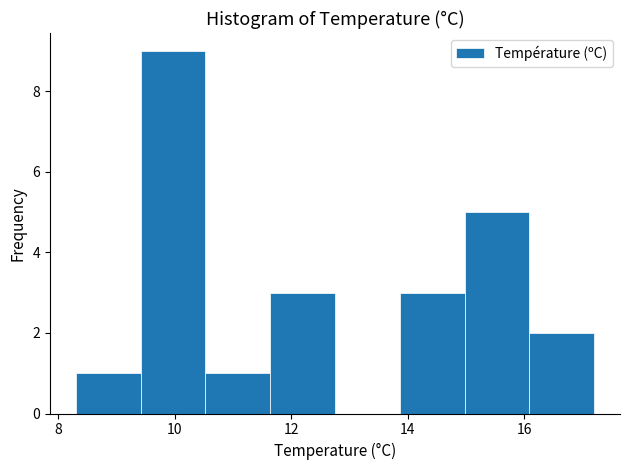

What is the height of the bar covering 10.6 to 11.6 on the x-axis? Neither the bar edges nor the heights are printed on the chart, so give them approximately, as read against the axes.

1